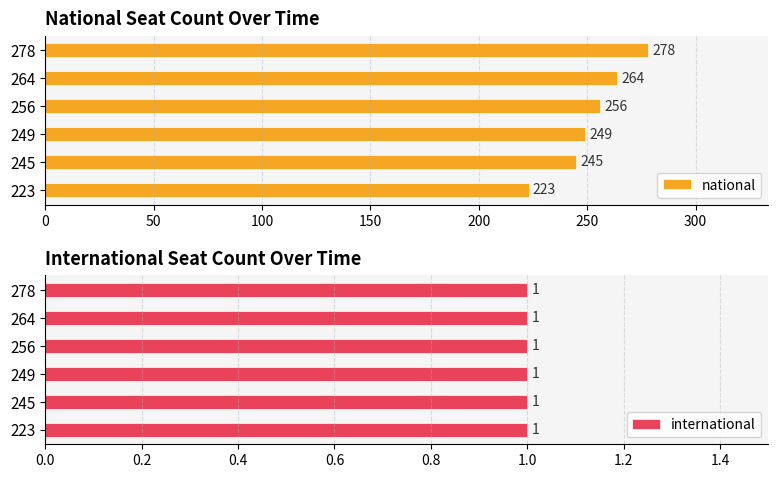

What is the maximum value for national?

278